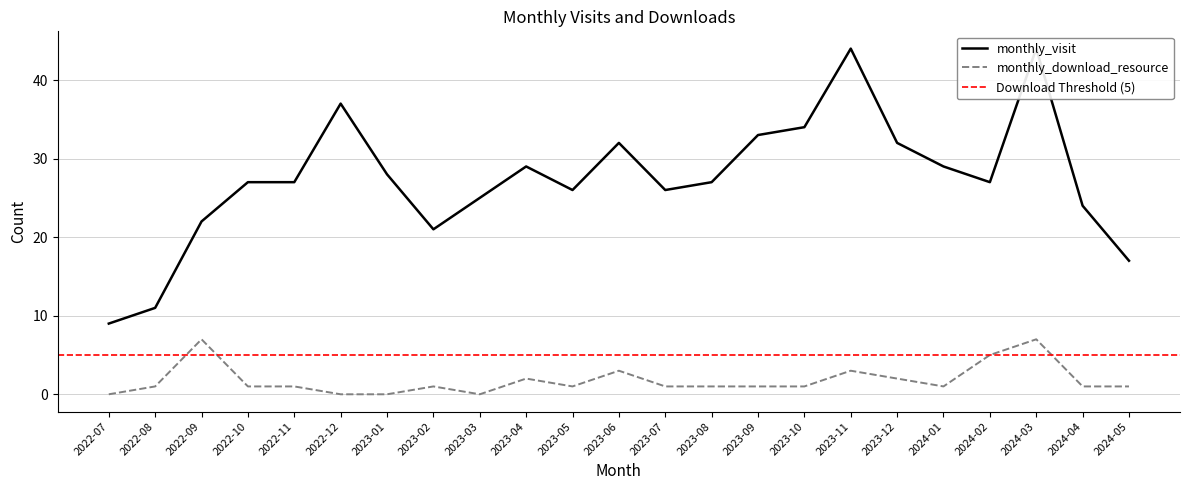

The monthly_download_resource series shows 3 at 2023-12. True or false?

False